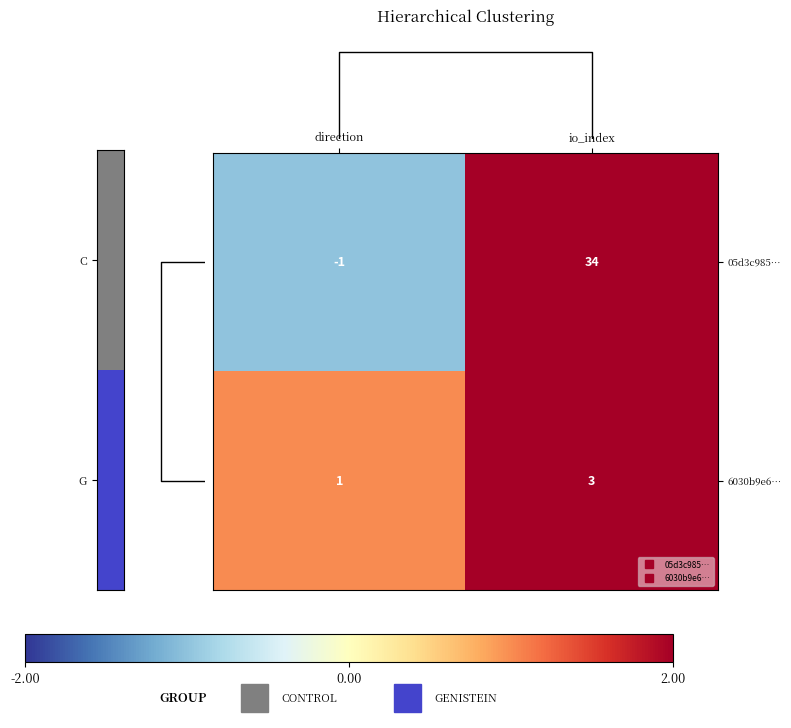

What is the minimum value shown in the chart?

-1